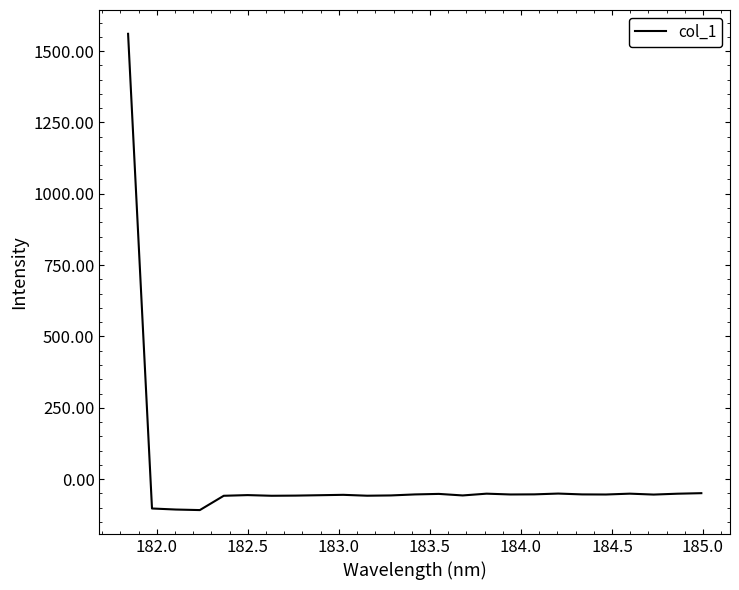

What is the greatest value displayed?

1560.5